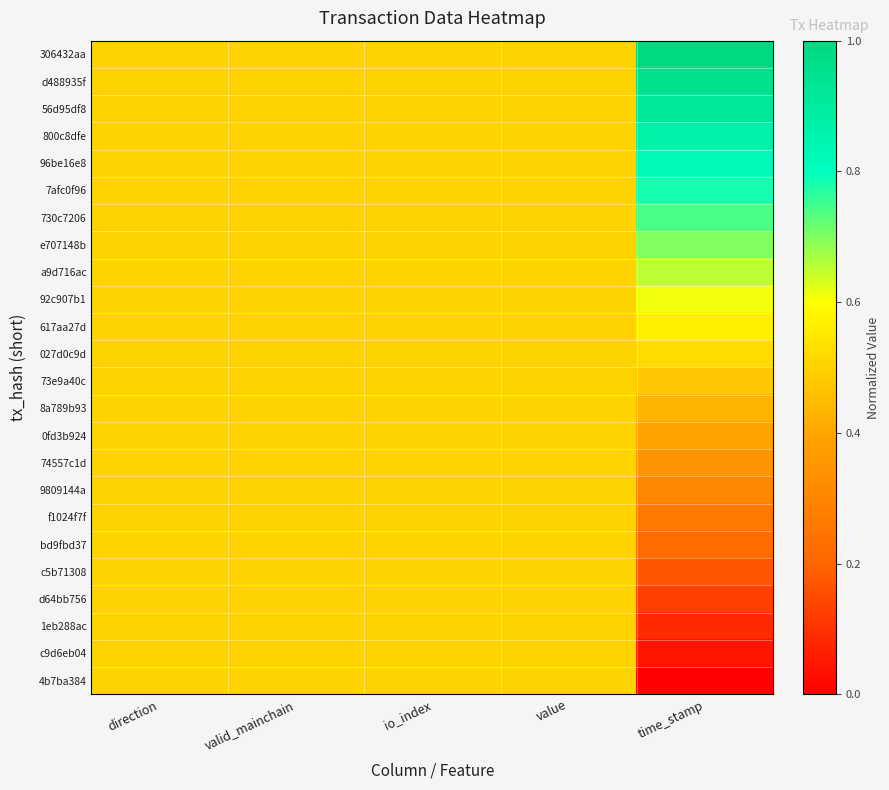

Rank the series by their maximum value, from highest to lowest.

306432aa, d488935f, 56d95df8, 800c8dfe, 96be16e8, 7afc0f96, 730c7206, e707148b, a9d716ac, 92c907b1, 617aa27d, 027d0c9d, 73e9a40c, 8a789b93, 0fd3b924, 74557c1d, 9809144a, f1024f7f, bd9fbd37, c5b71308, d64bb756, 1eb288ac, c9d6eb04, 4b7ba384